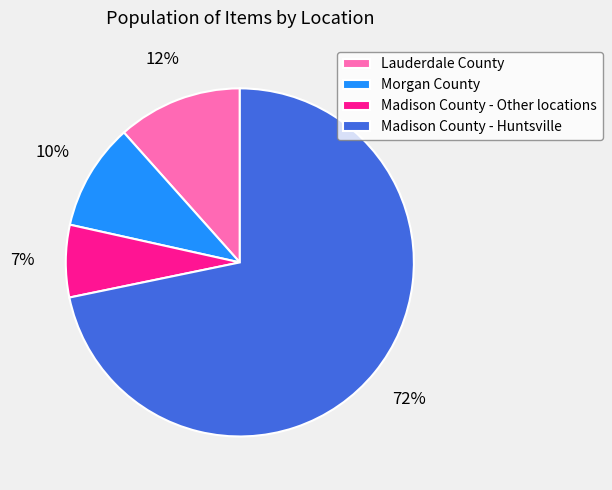

Does Madison County - Huntsville account for over 50% of the chart?

Yes